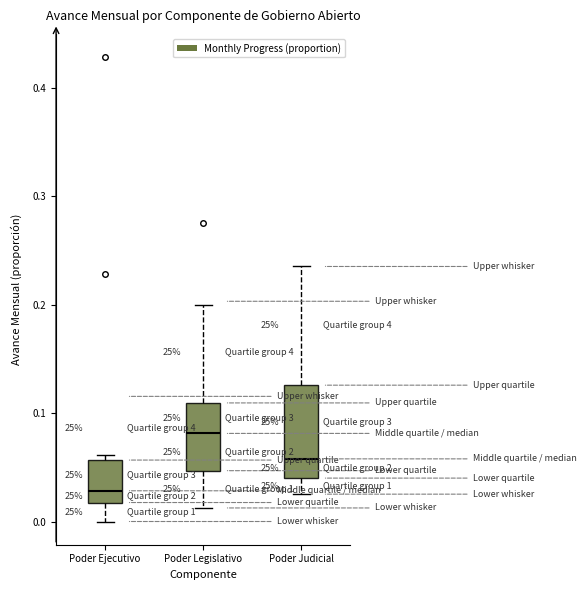

Reading left to right, transcribe this box plot: for each box, give where its median line is, the range the box spans, and where its two whiskers end, as read against the y-axis. The values are not printed on the chart, so give them approximately, as read against the axis.

Poder Ejecutivo: median 0.03, box 0.02 to 0.06, whiskers 0.00 to 0.06 (just above the box's upper edge)
Poder Legislativo: median 0.08, box 0.05 to 0.11, whiskers 0.01 to 0.20
Poder Judicial: median 0.06, box 0.04 to 0.13, whiskers 0.03 to 0.24